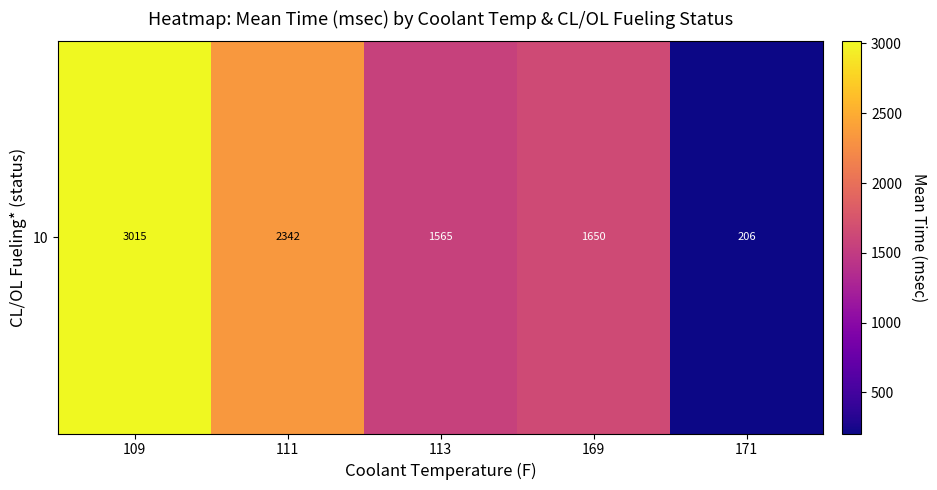

Reading right to left, extract all data points from this chart.

206.2	1649.7	1565.5	2342.1	3014.6